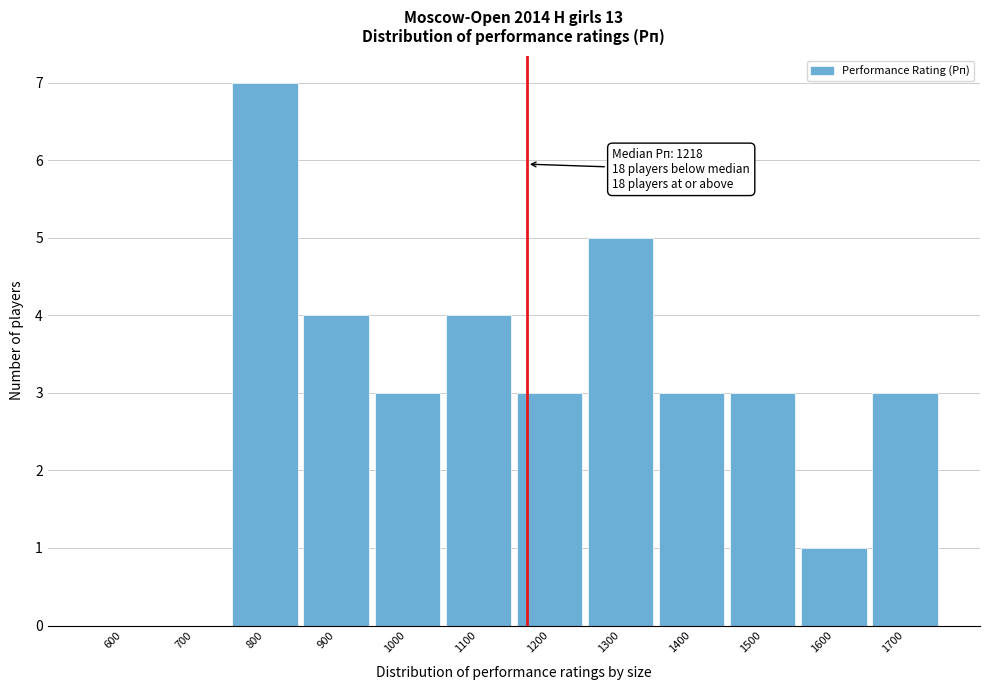

Reading left to right, list all the values displayed in this chart.

600=0	700=0	800=7	900=4	1000=3	1100=4	1200=3	1300=5	1400=3	1500=3	1600=1	1700=3